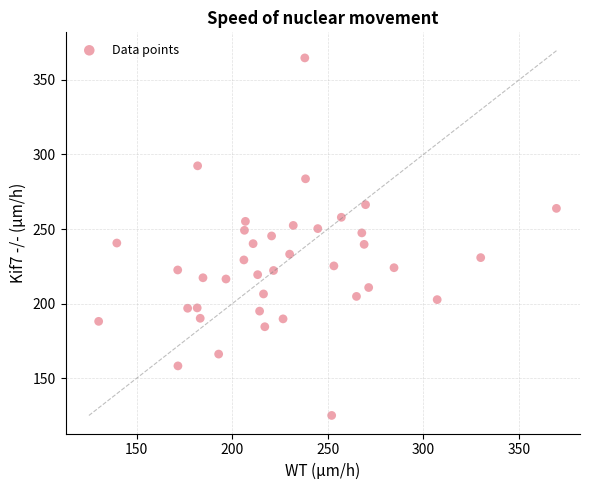

What is the range of Y values (max minus min)?

239.6